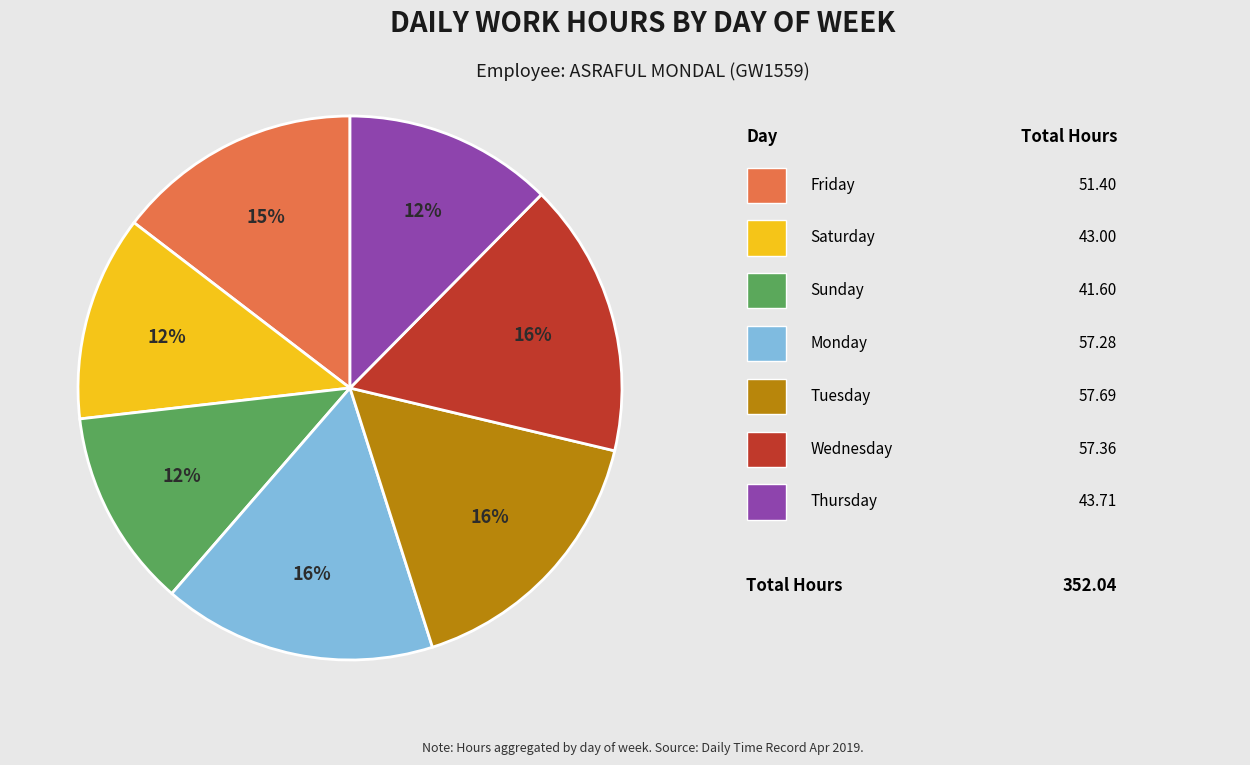

Is there a majority slice in this chart?

No